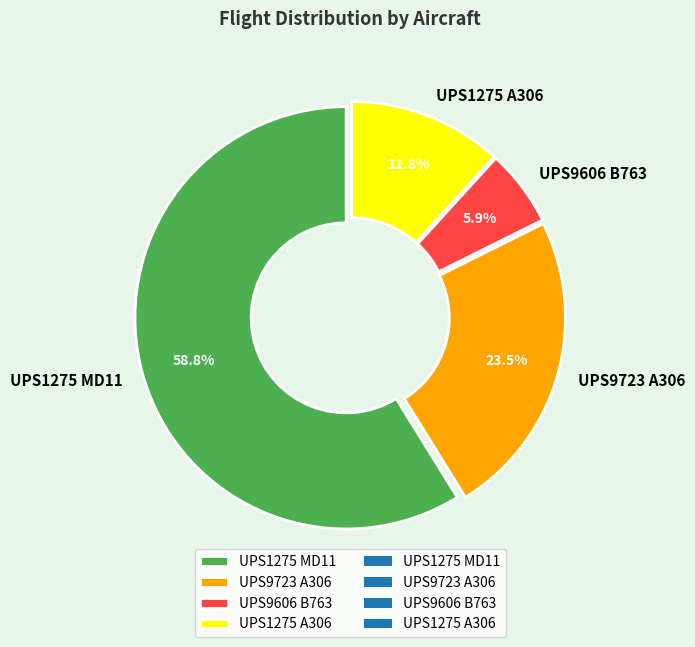

Rank the categories by value from highest to lowest.

UPS1275 MD11, UPS9723 A306, UPS1275 A306, UPS9606 B763